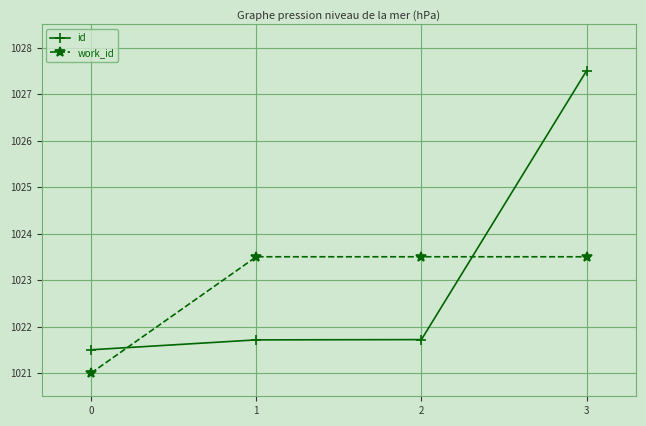

Which series has the widest spread of values?

id